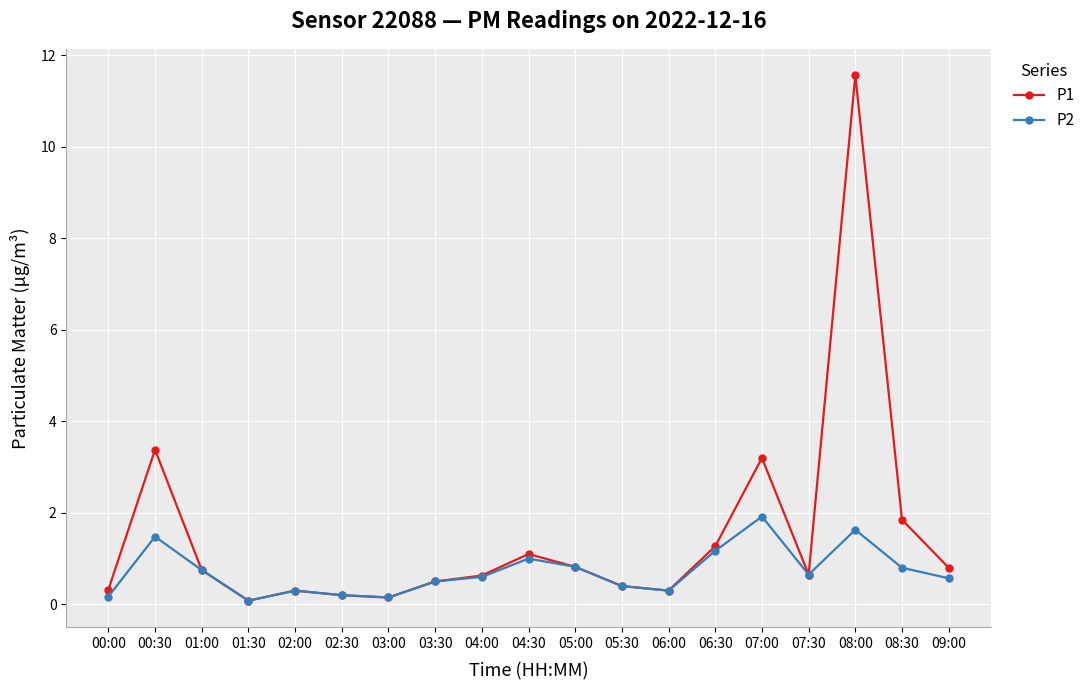

Rank the series by their average value, from highest to lowest.

P1, P2